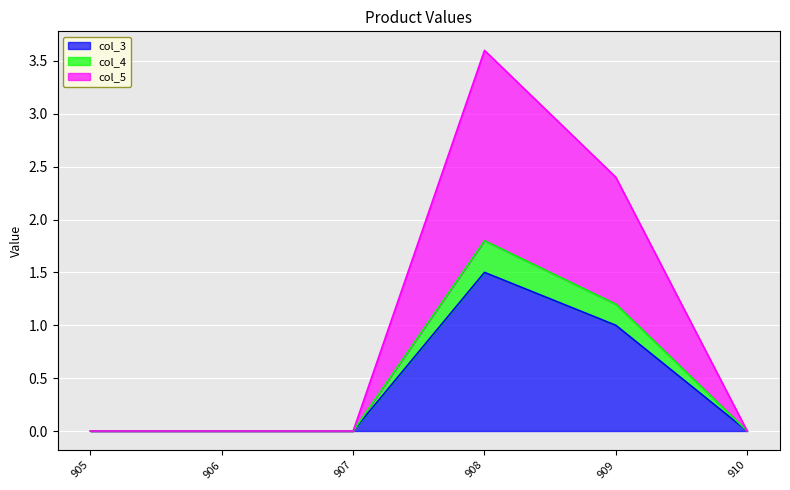

What is the difference between the maximum and minimum values in the col_3 series?

1.5